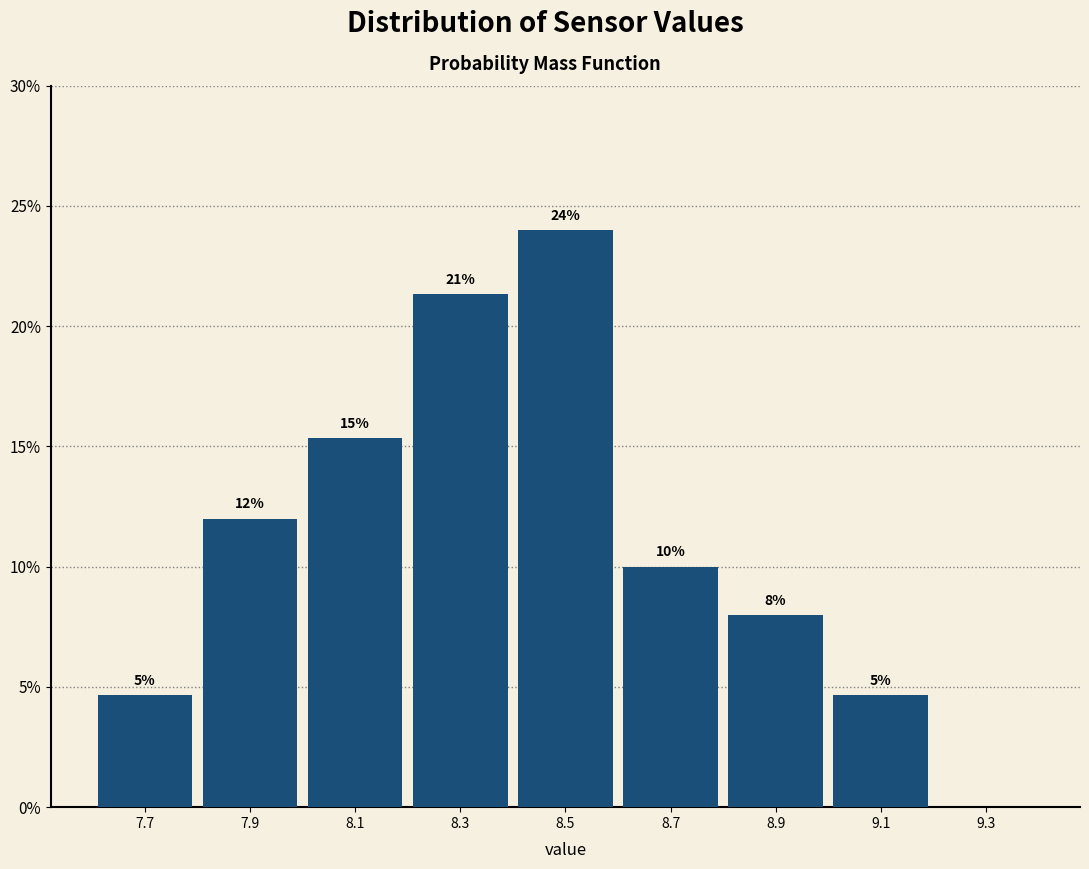

Over which range of the x-axis is the bar tallest?

8.4 to 8.6